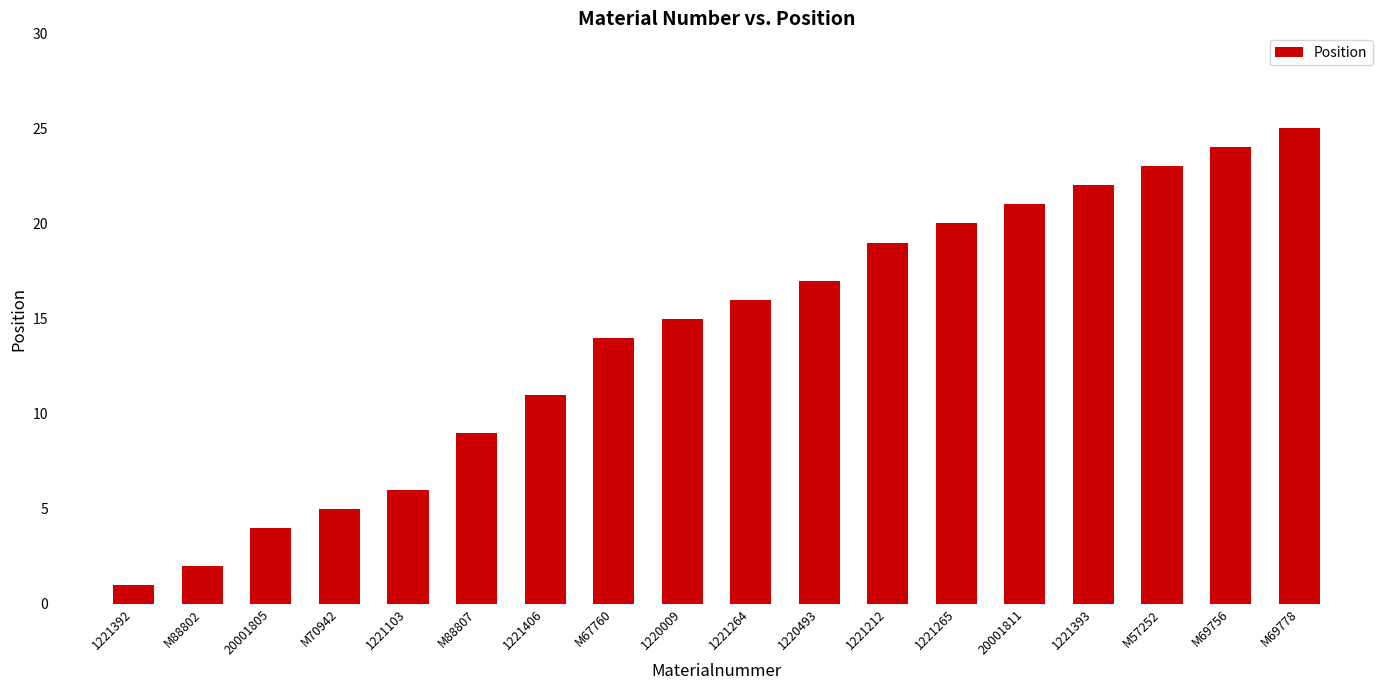

Rank the categories by value from highest to lowest.

M69778, M69756, M57252, 1221393, 20001811, 1221265, 1221212, 1220493, 1221264, 1220009, M67760, 1221406, M88807, 1221103, M70942, 20001805, M88802, 1221392